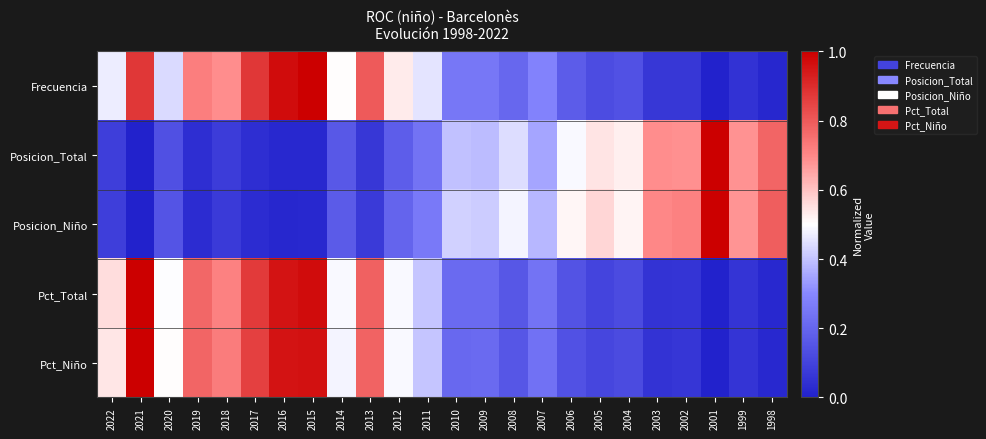

Between 2018 and 2003, which series saw the biggest shift?

Pct_Niño